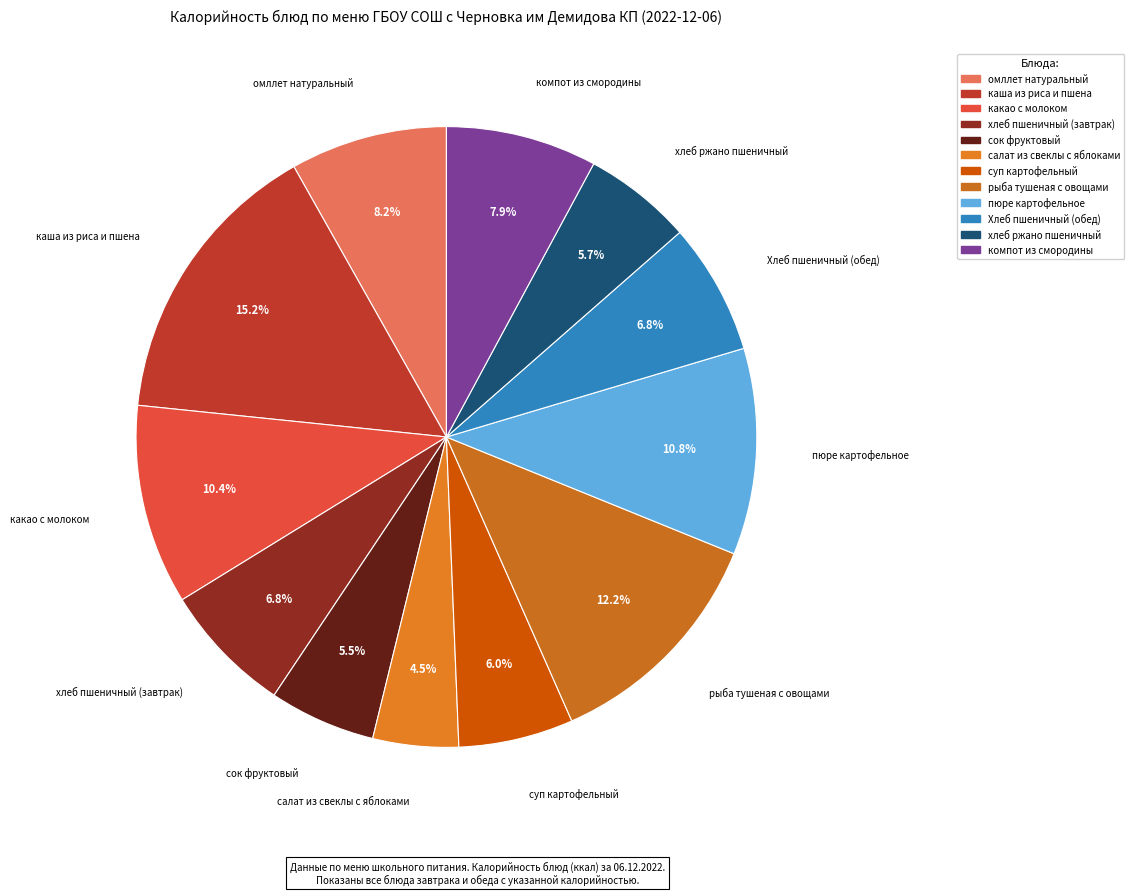

Combined, do пюре картофельное and салат из свеклы с яблоками account for over 50%?

No